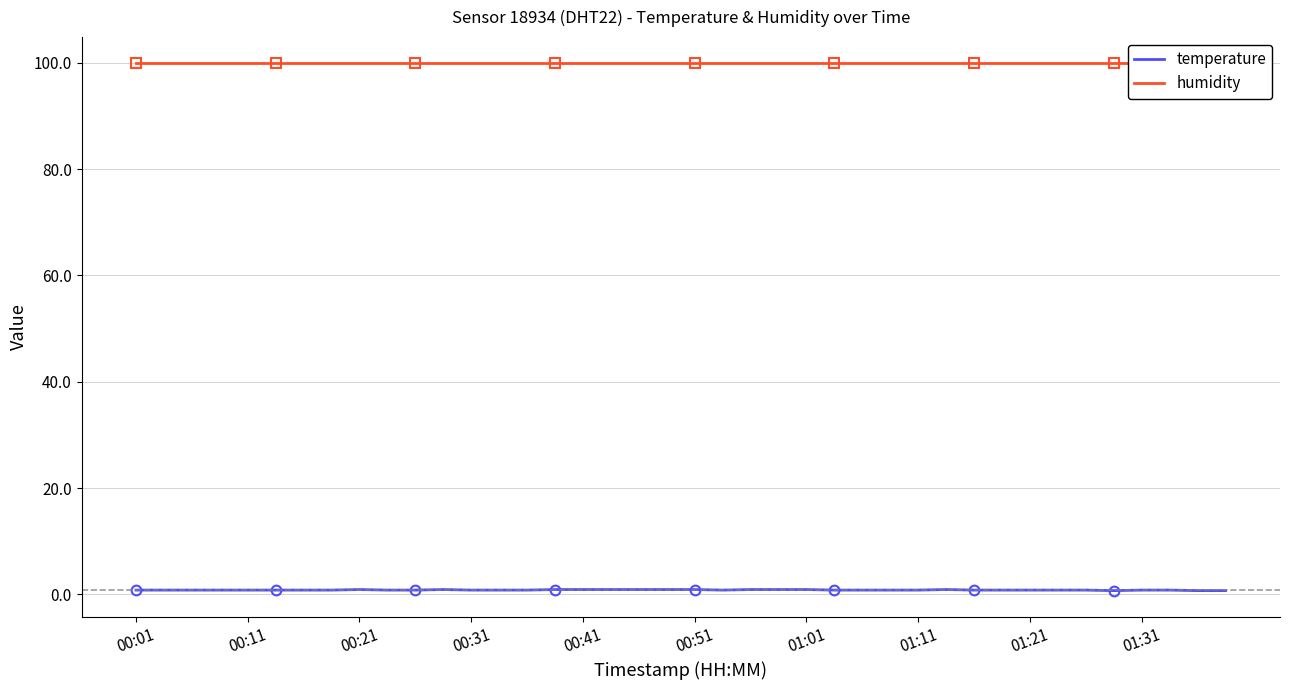

What is the difference between the highest and lowest values at 35?

99.2